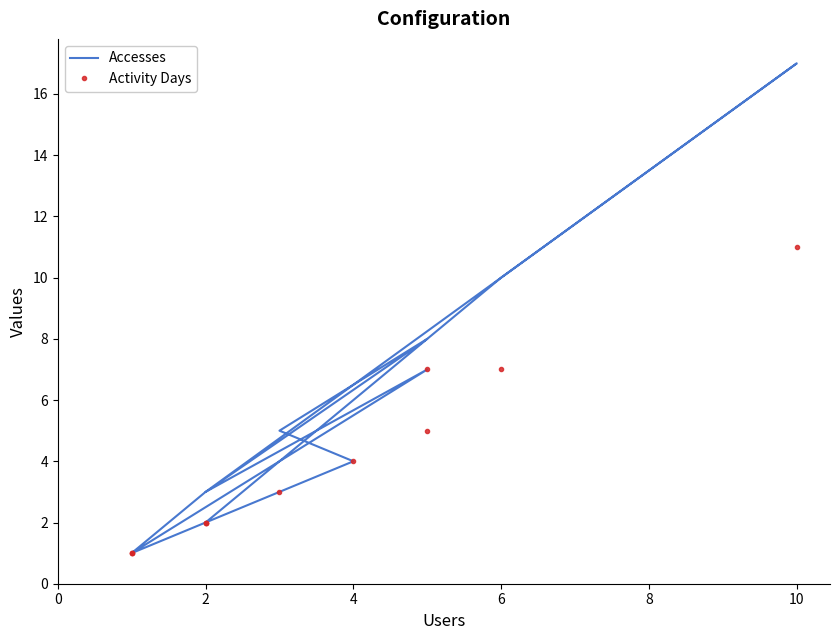

At how many categories does at least one series exceed 3?

6